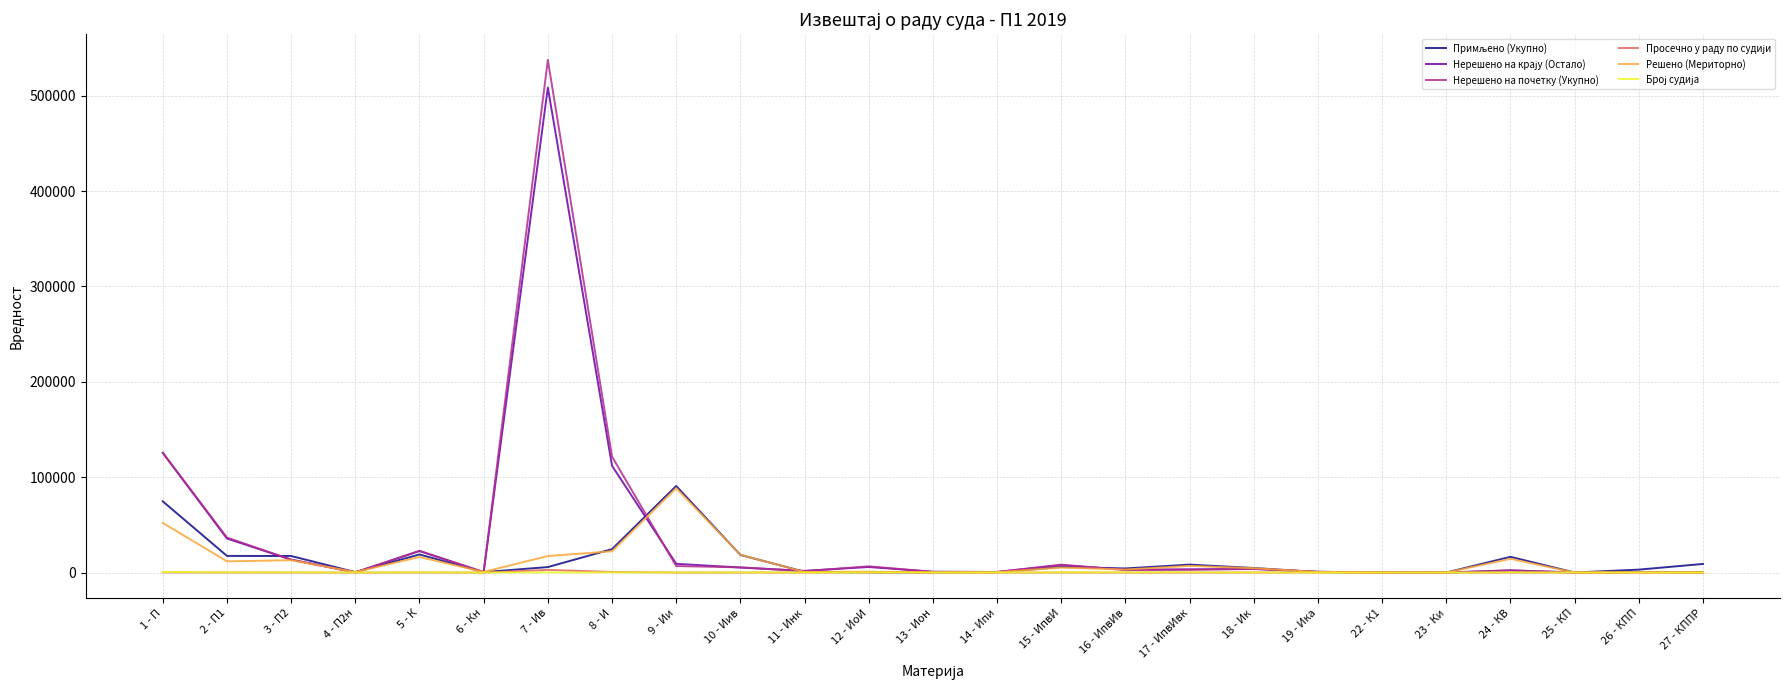

Which series has the widest spread of values?

Нерешено на почетку (Укупно)